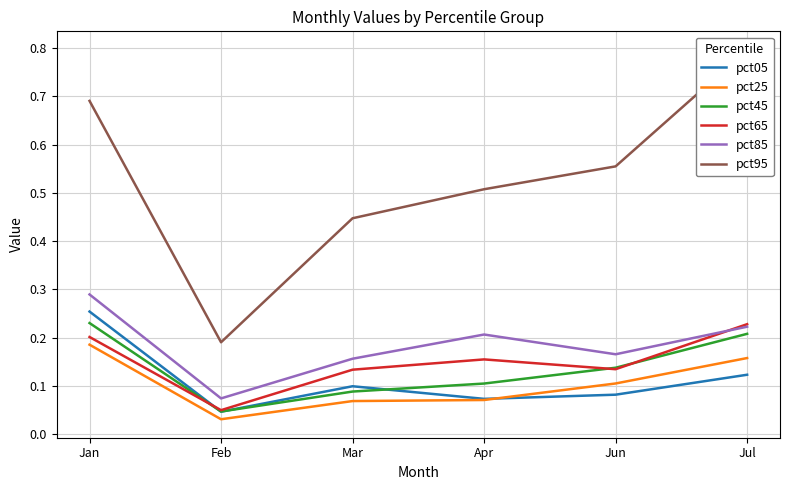

True or false: pct45 has more than 2 interior local peaks.

False